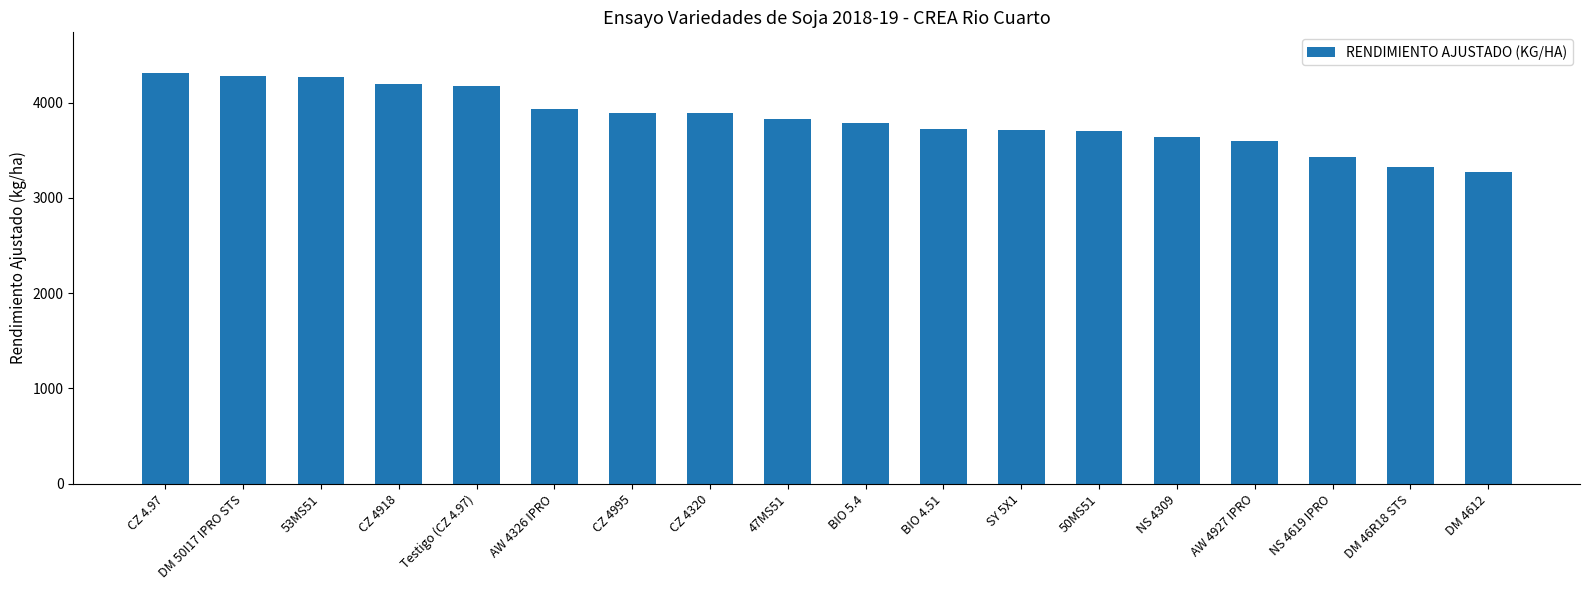

What is the difference between the maximum and minimum values?

1033.8